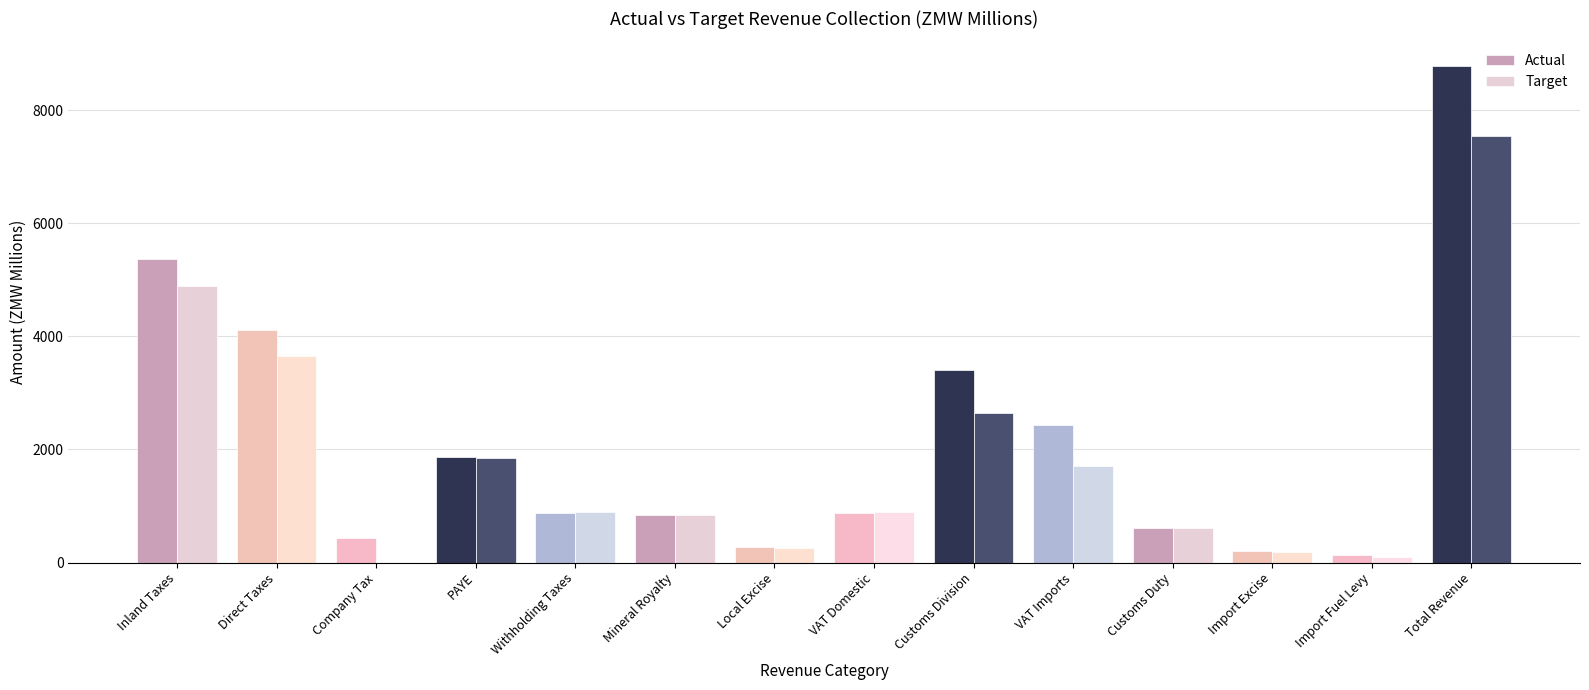

The value of Actual at Total Revenue is 8778.1. True or false?

True